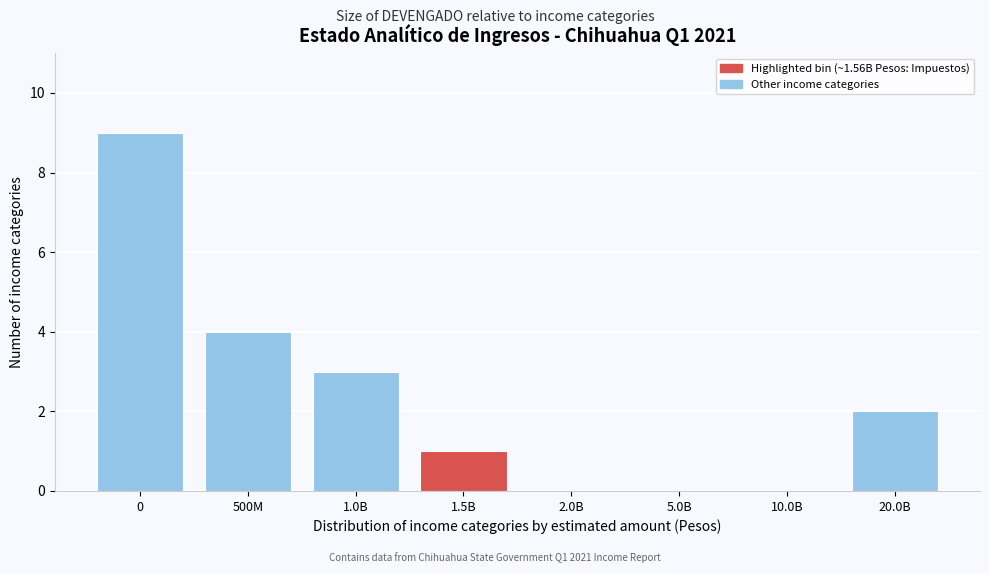

Reading right to left, what are all the values shown in this chart?

20.0B=2	10.0B=0	5.0B=0	2.0B=0	1.5B=1	1.0B=3	500M=4	0=9